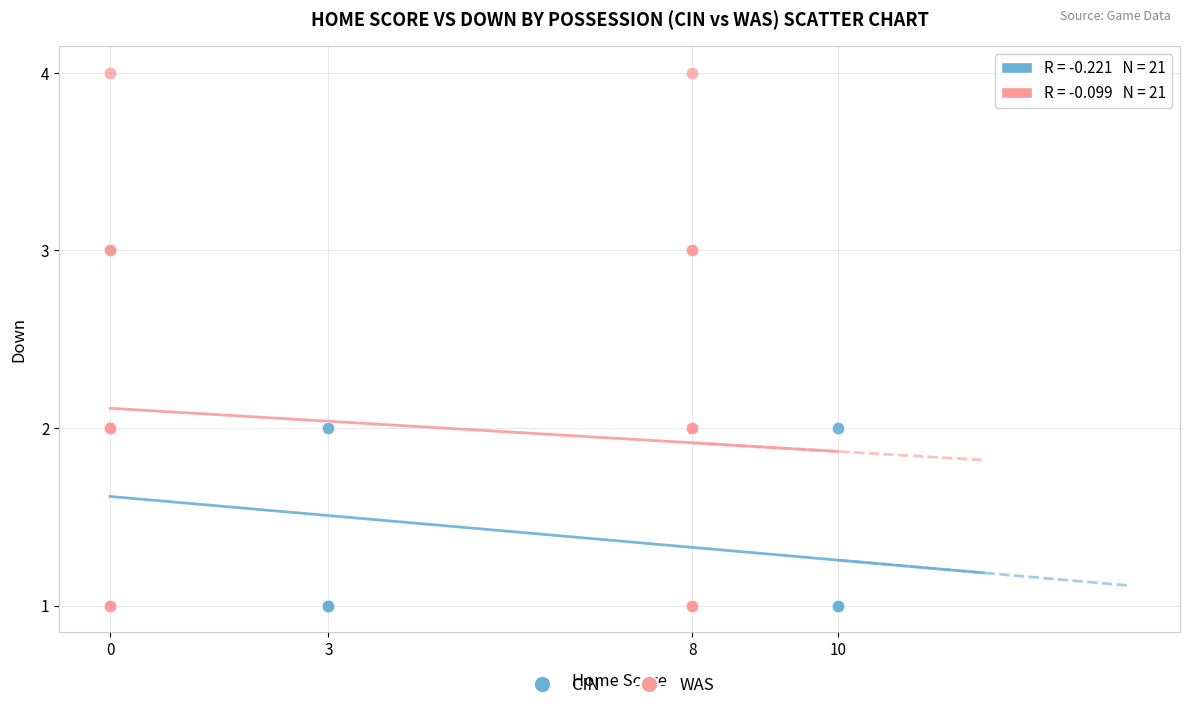

Which series has the widest spread of Y values?

WAS